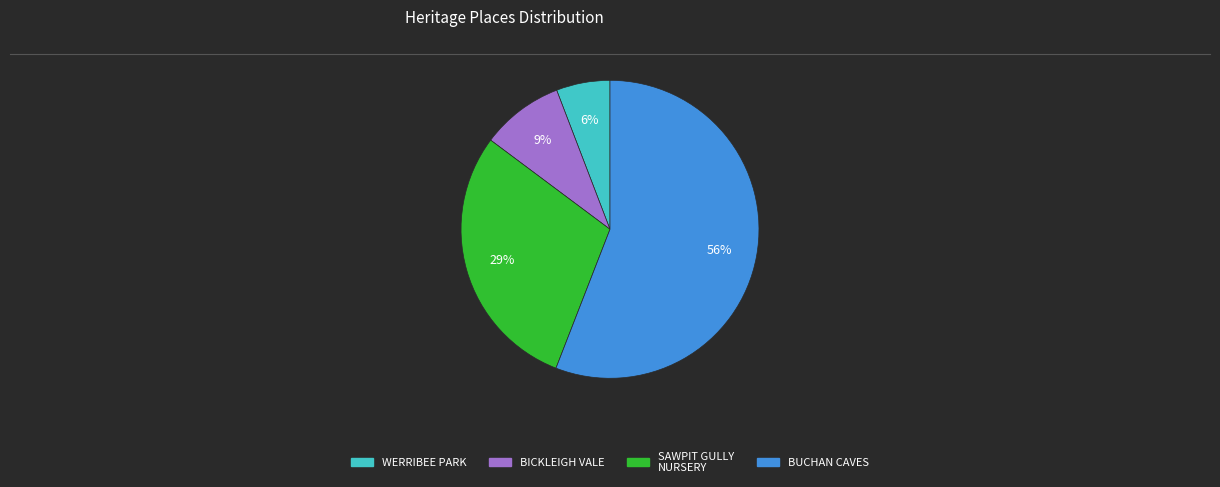

To the nearest percent, what is the difference between the largest and smallest slice percentages?

50%